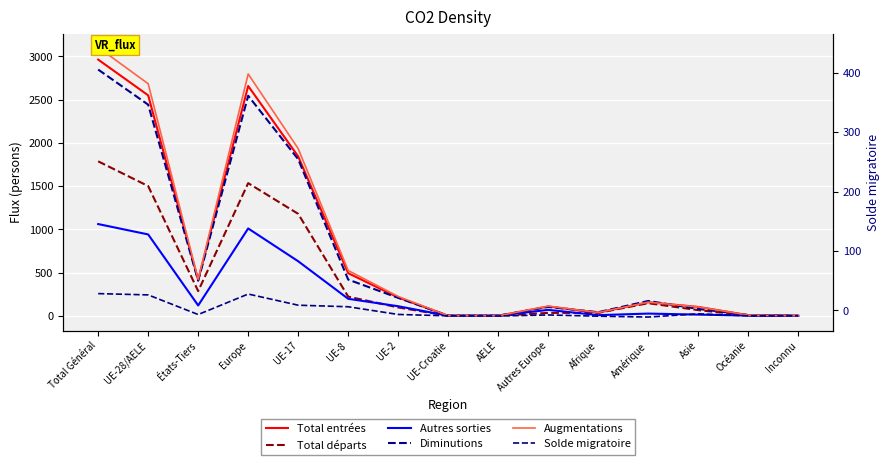

Reading left to right, extract all data points from this chart.

Total entrées: 2962	2549	413	2657	1843	493	212	1	0	108	37	157	103	8	0
Total départs: 1786	1500	286	1534	1179	222	97	1	1	34	34	146	66	6	0
Autres sorties: 1061	941	120	1010	631	197	111	1	1	69	8	26	14	3	0
Diminutions: 2847	2441	406	2544	1810	419	208	2	2	103	42	172	80	9	0
Augmentations: 3104	2683	421	2796	1933	524	224	2	0	113	38	158	103	9	0
Solde migratoire: 257	242	15	252	123	105	16	0	-2	10	-4	-14	23	0	0